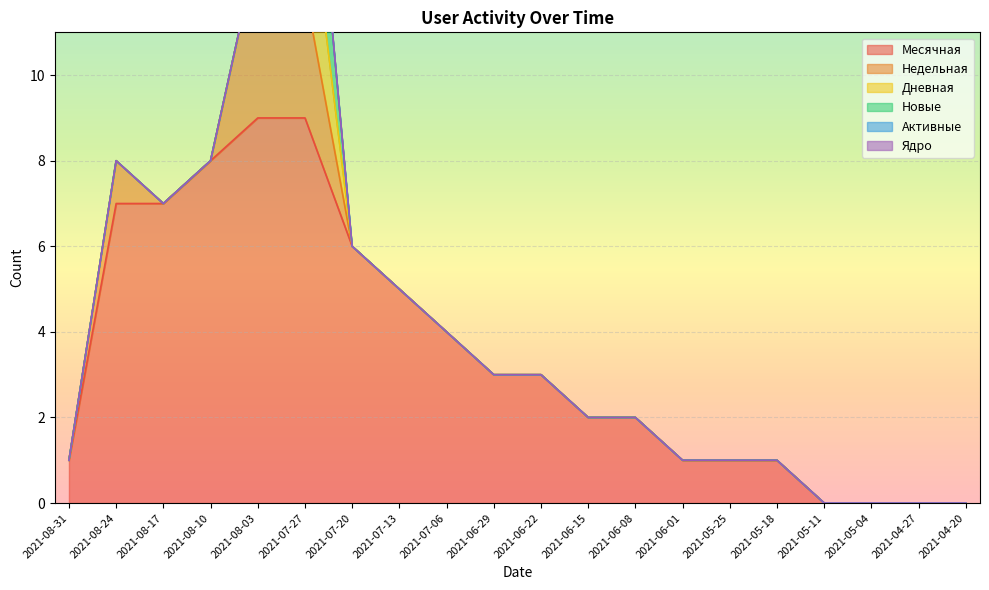

What is the highest value of the Месячная series?

9